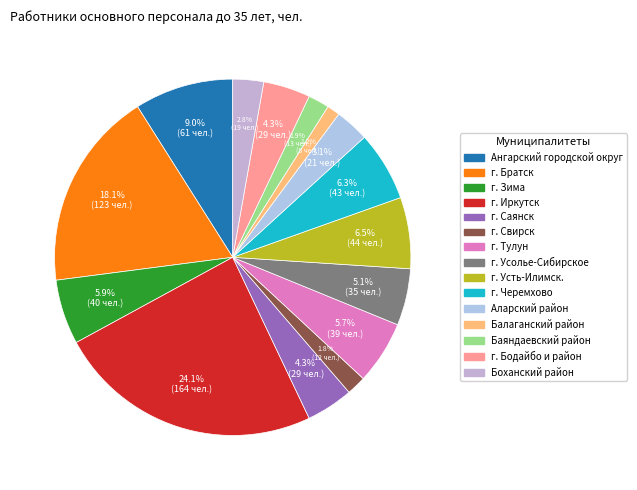

To the nearest percent, what is the difference between the largest and smallest slice percentages?

23%